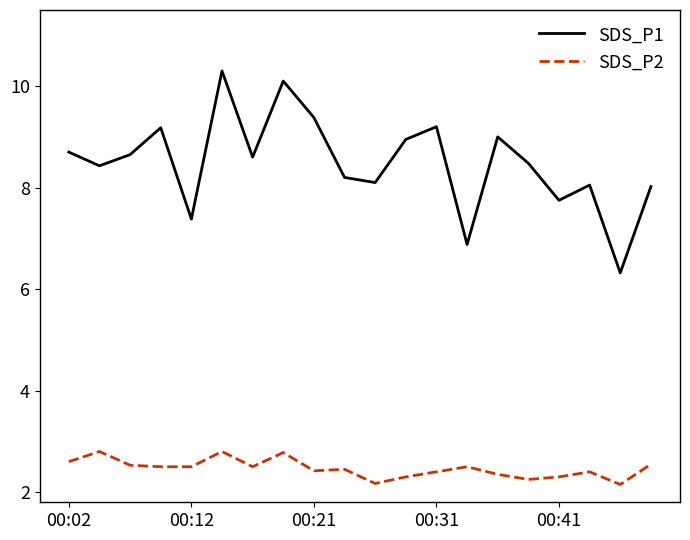

How many series are shown in this chart?

2